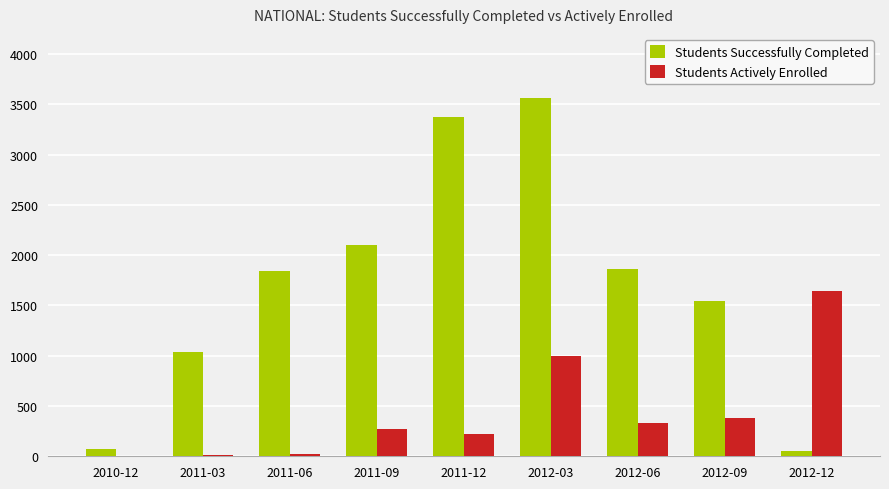

The value of Students Actively Enrolled at 2012-12 is 2309. True or false?

False